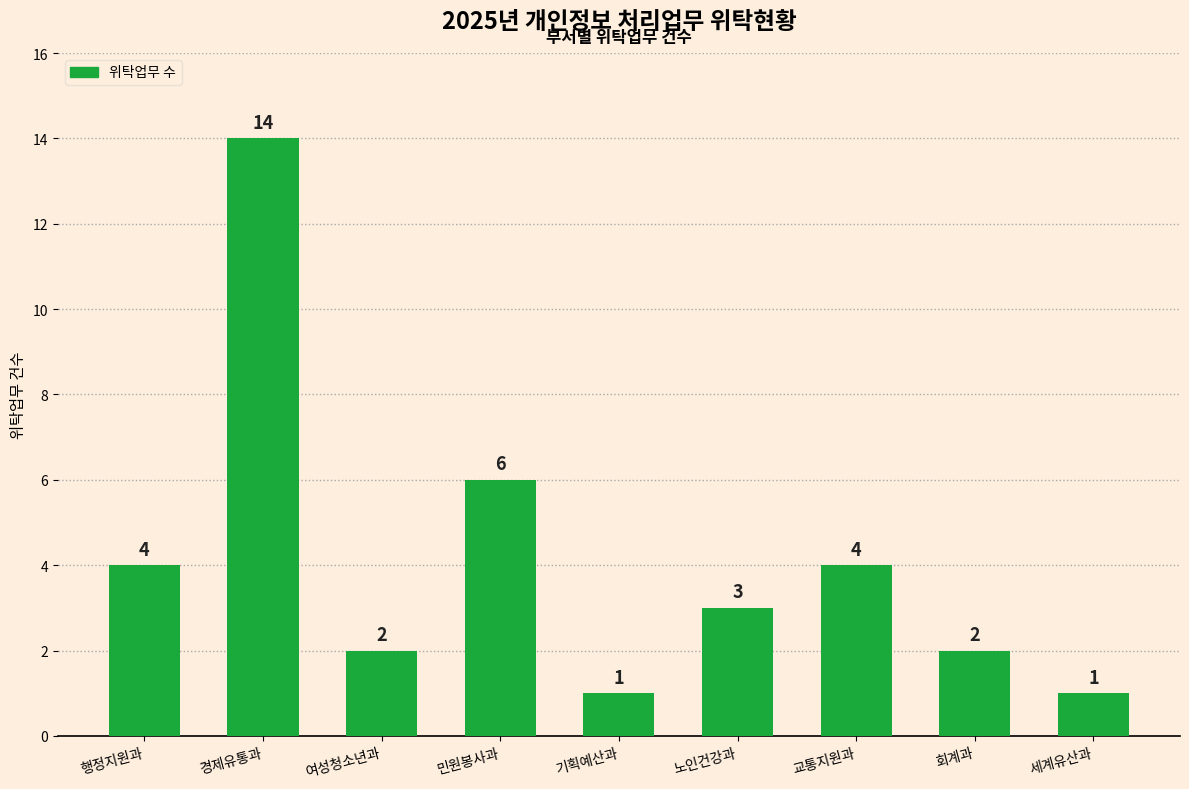

The chart shows a value of 1 at 회계과. True or false?

False